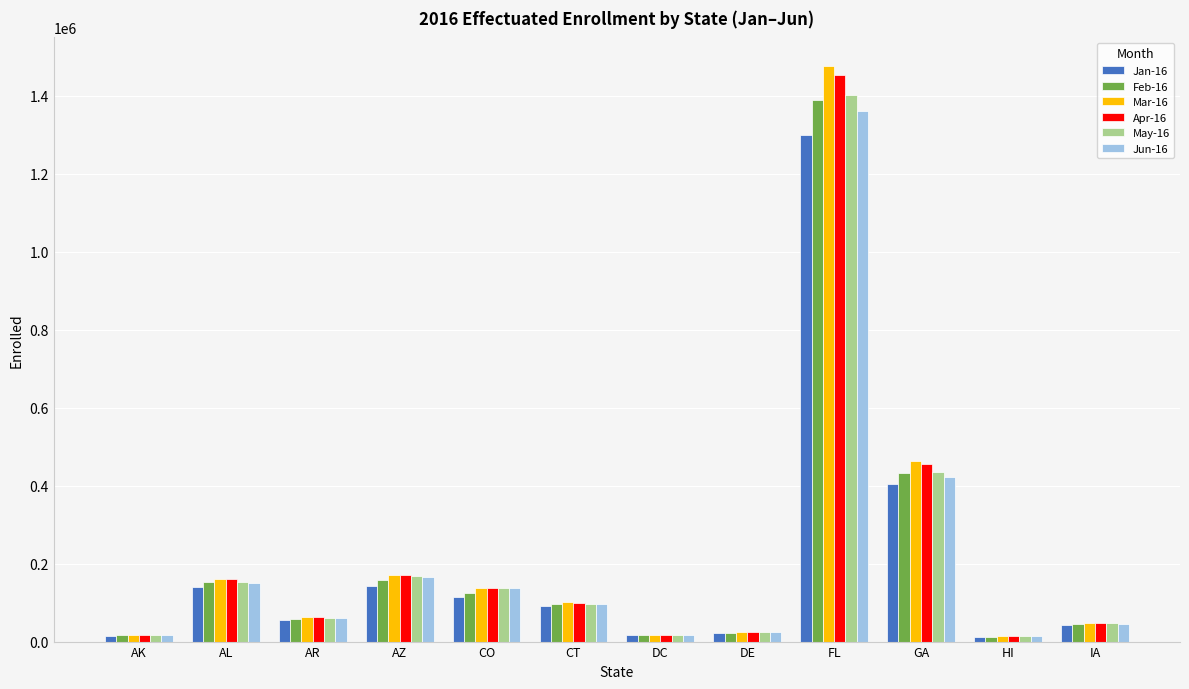

What is the greatest value displayed?

1476489